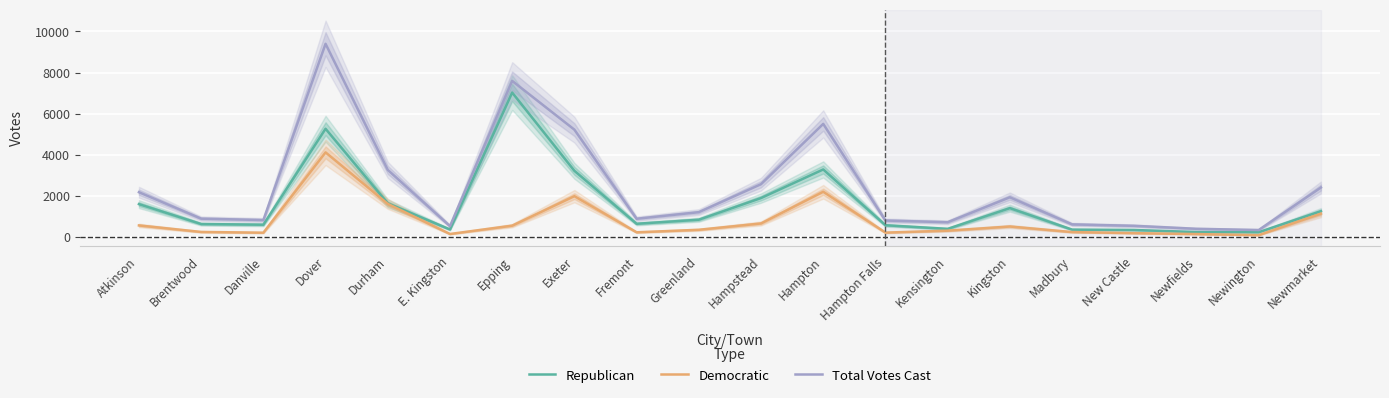

Which has a higher value, Dover or Danville?

Dover